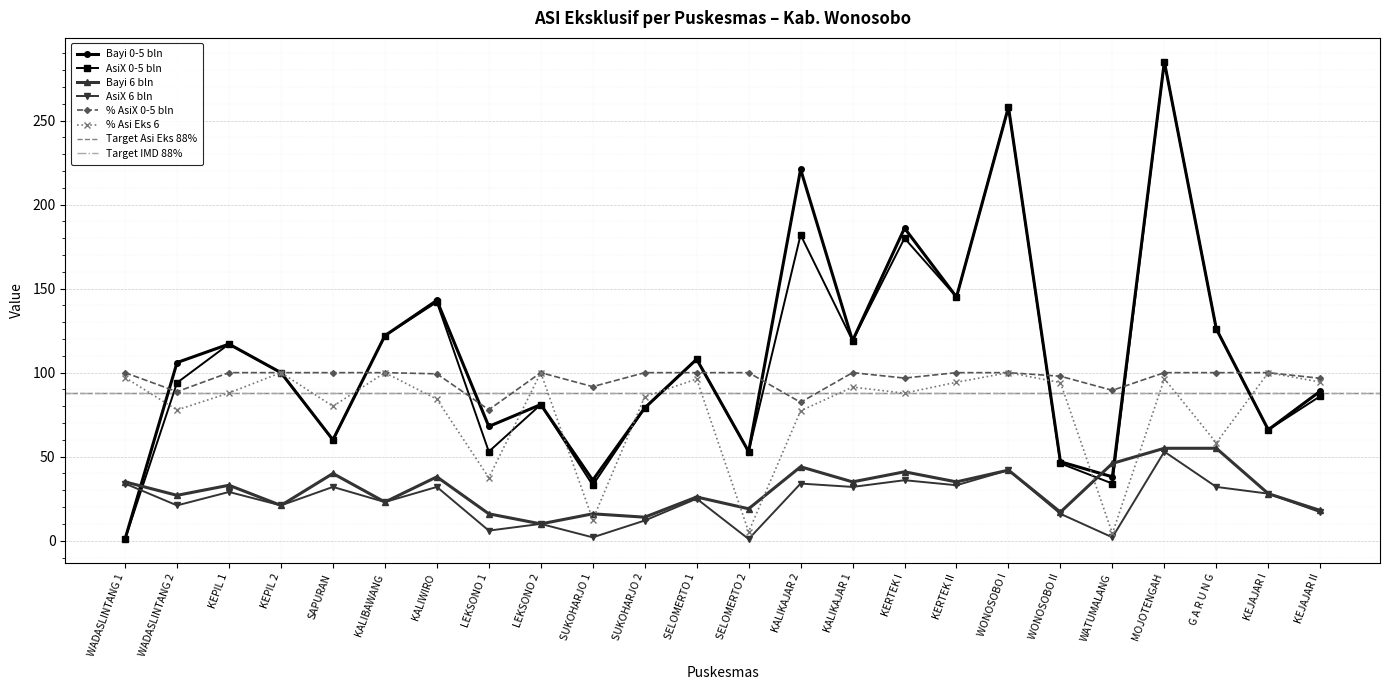

At which label does Bayi 6 bln first exceed 33?

WADASLINTANG 1